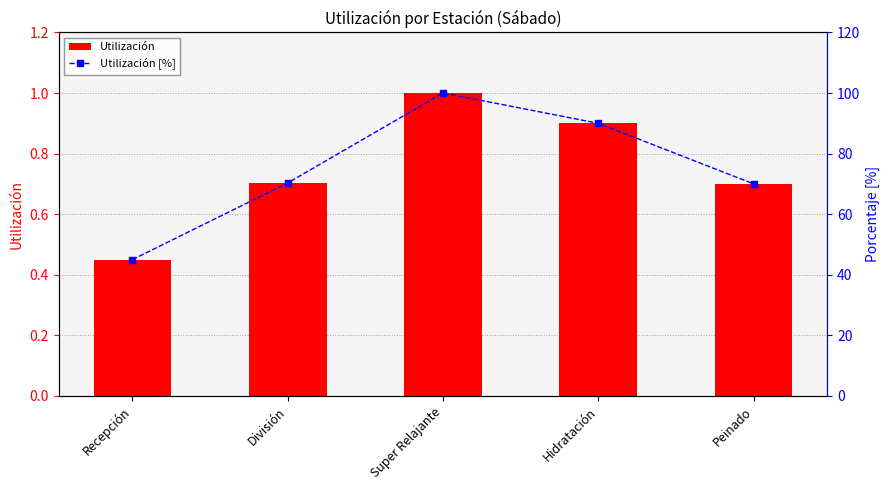

The value of Utilización [%] at Peinado is 70.0. True or false?

True